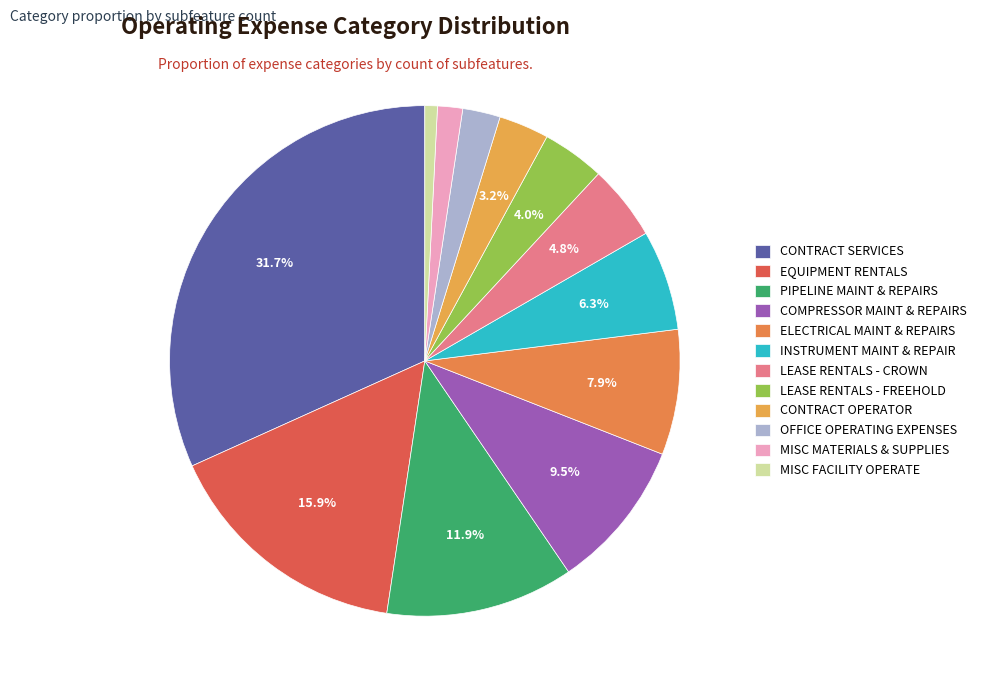

How many segments does this pie chart have?

12